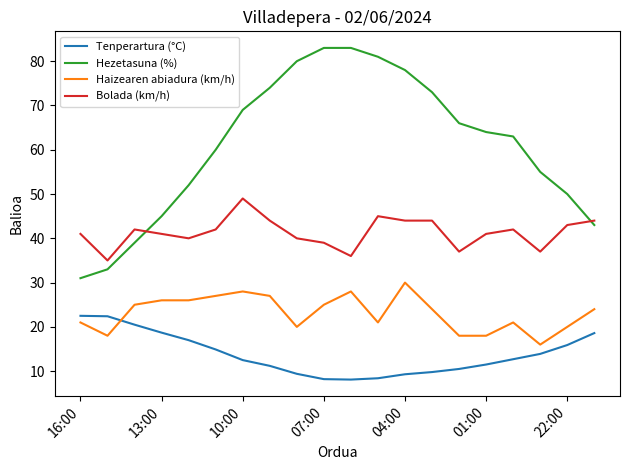

Does the chart have visible grid lines?

No